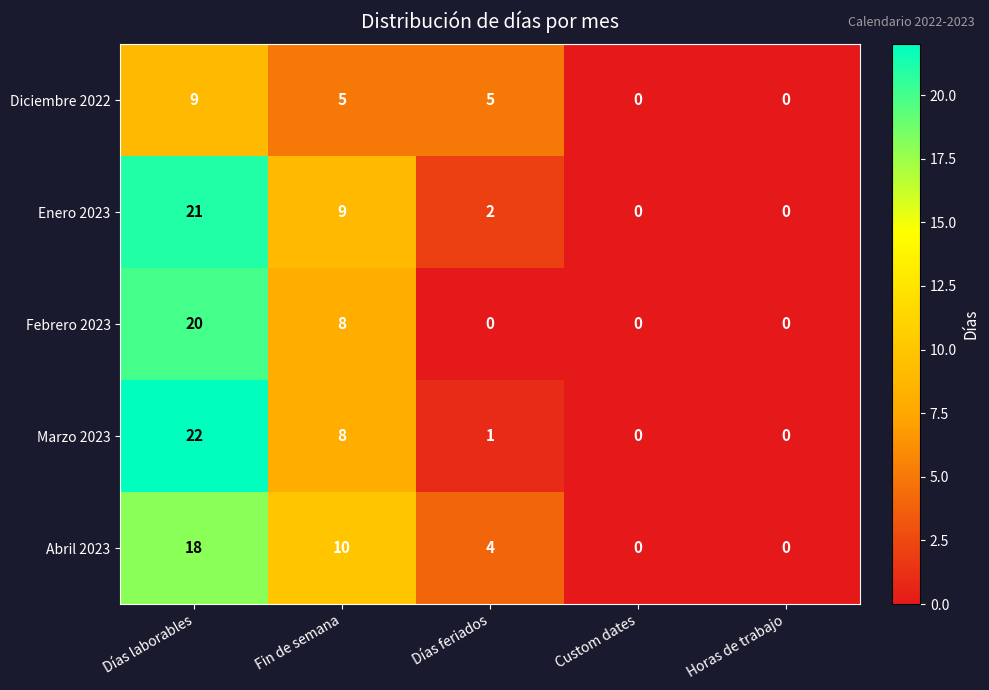

What is the difference between the highest and lowest values at Fin de semana?

5